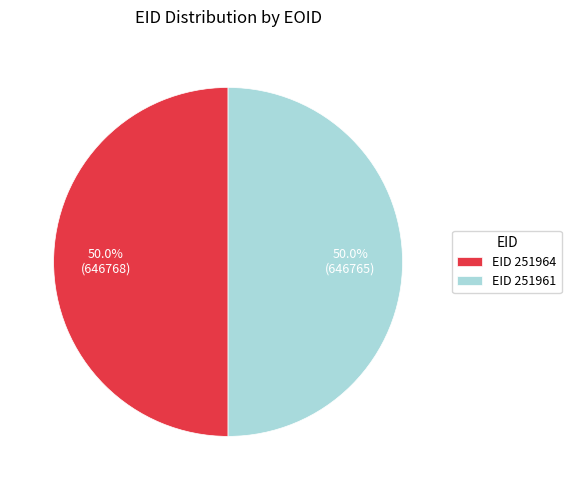

What is the ratio of the value at EID 251961 to the value at EID 251964?

1.0